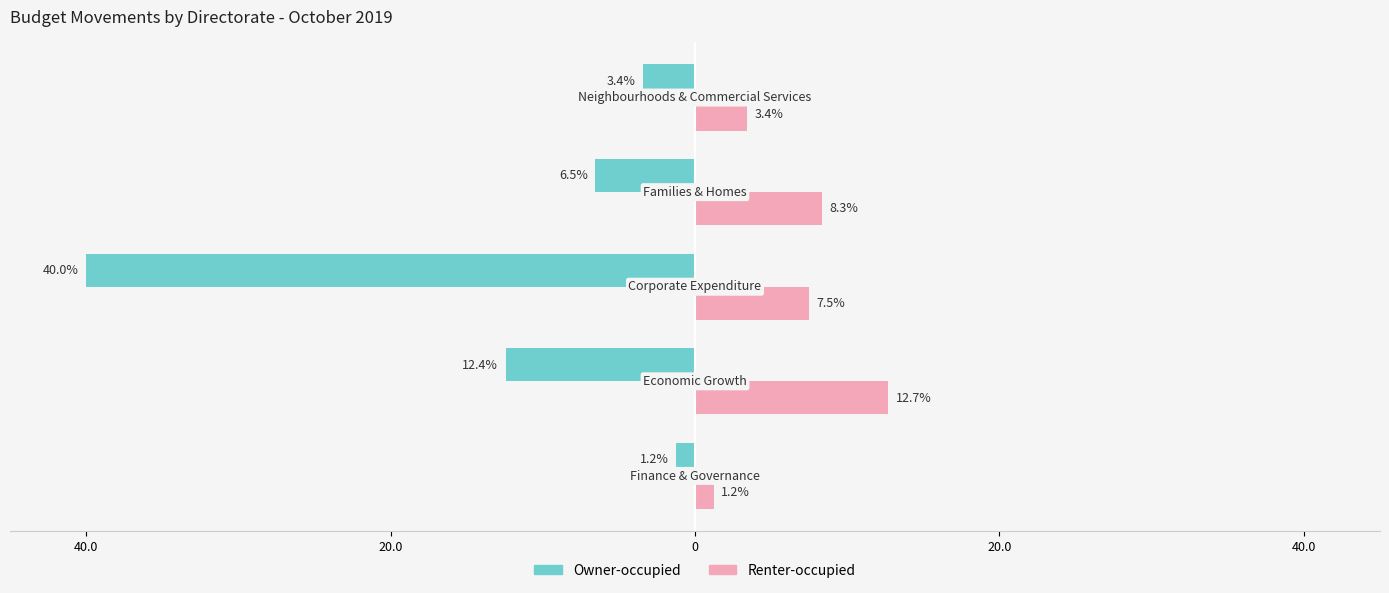

Reading right to left, what are all the values shown in this chart?

Owner-occupied: -3.4	-6.5	-40.0	-12.4	-1.2
Renter-occupied: 3.4	8.3	7.5	12.7	1.2